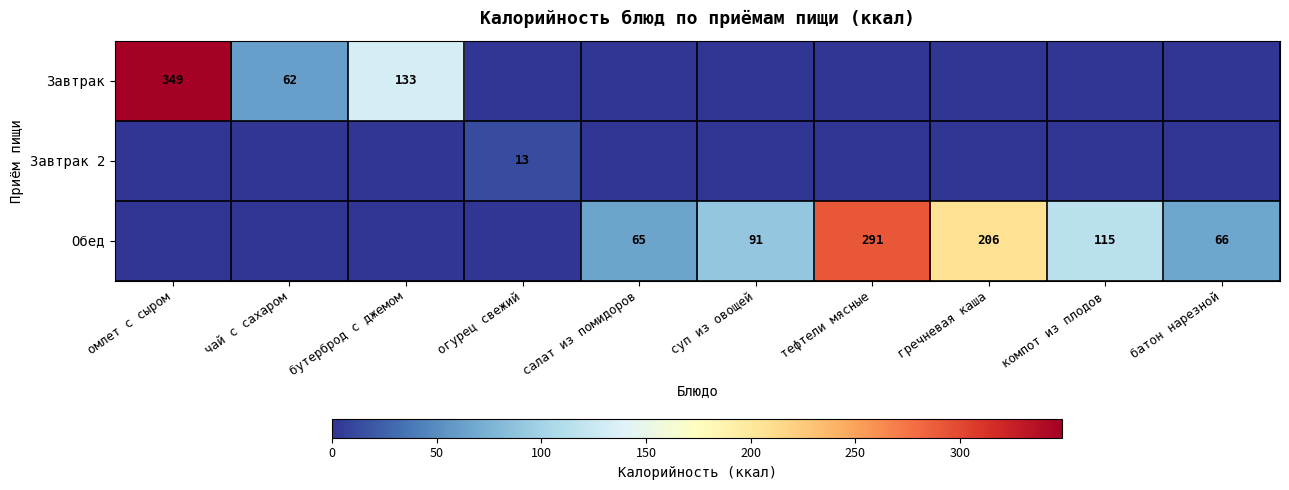

True or false: Завтрак has a value of 234 at бутерброд с джемом.

False